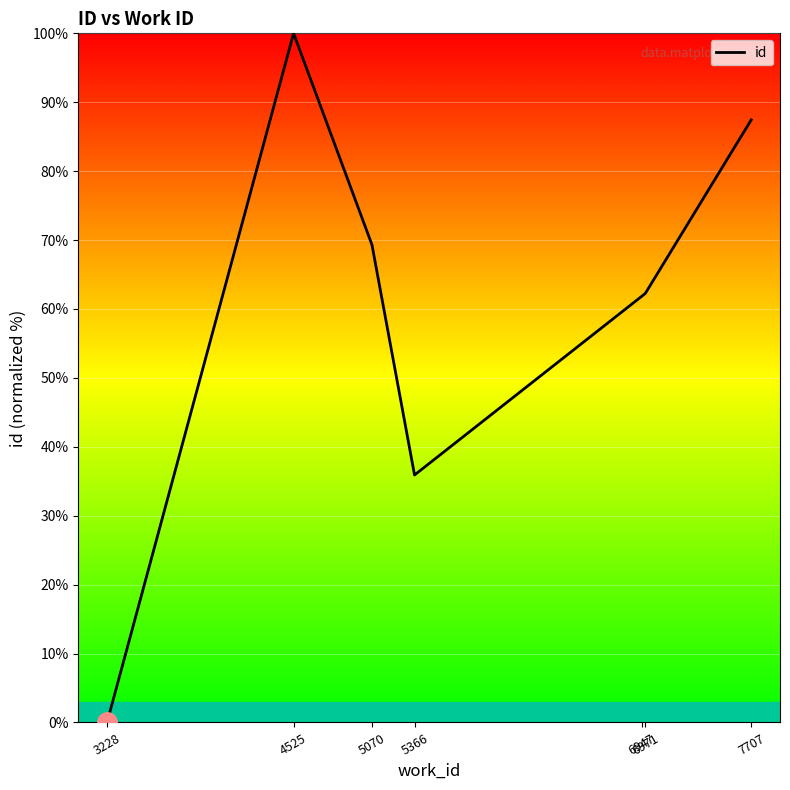

What is the difference between the values at 4525 and 5070?

30.7